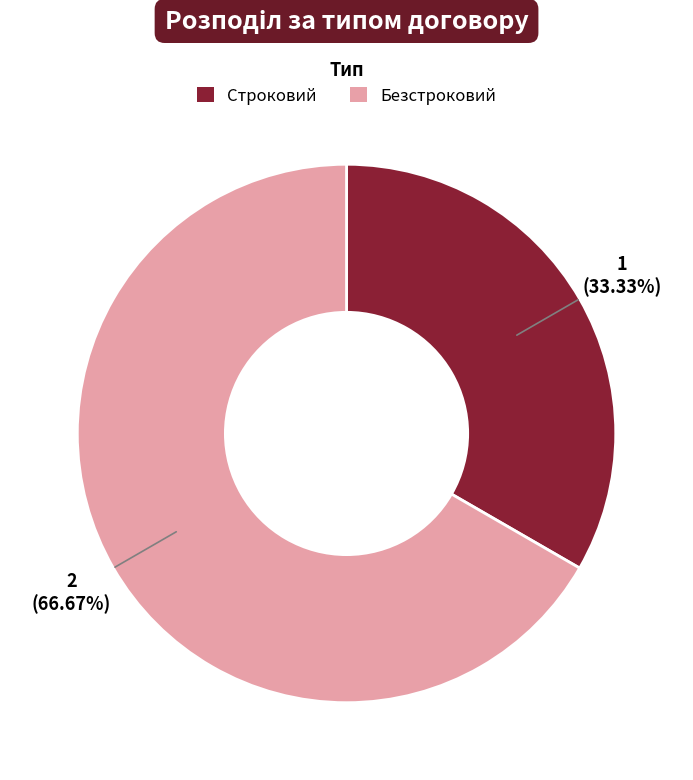

The Безстроковий slice represents 67% of the pie. True or false?

True